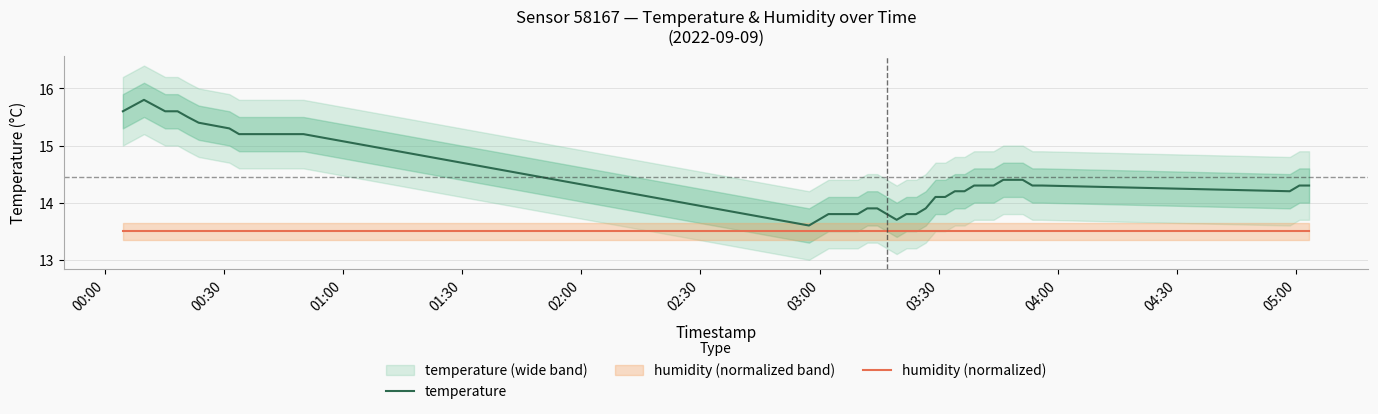

What is the highest value of the temperature series?

15.8